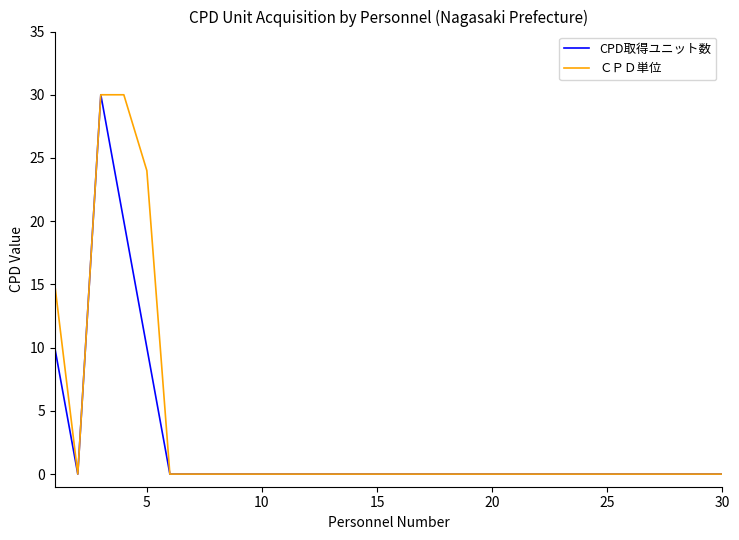

Rank the series by their average value, from lowest to highest.

CPD取得ユニット数, ＣＰＤ単位